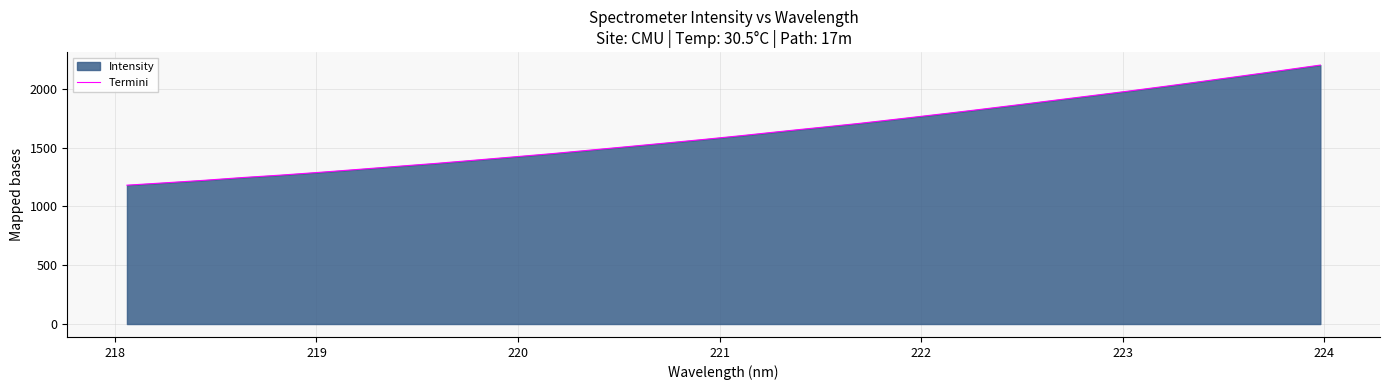

How many categories are shown in the chart?

32